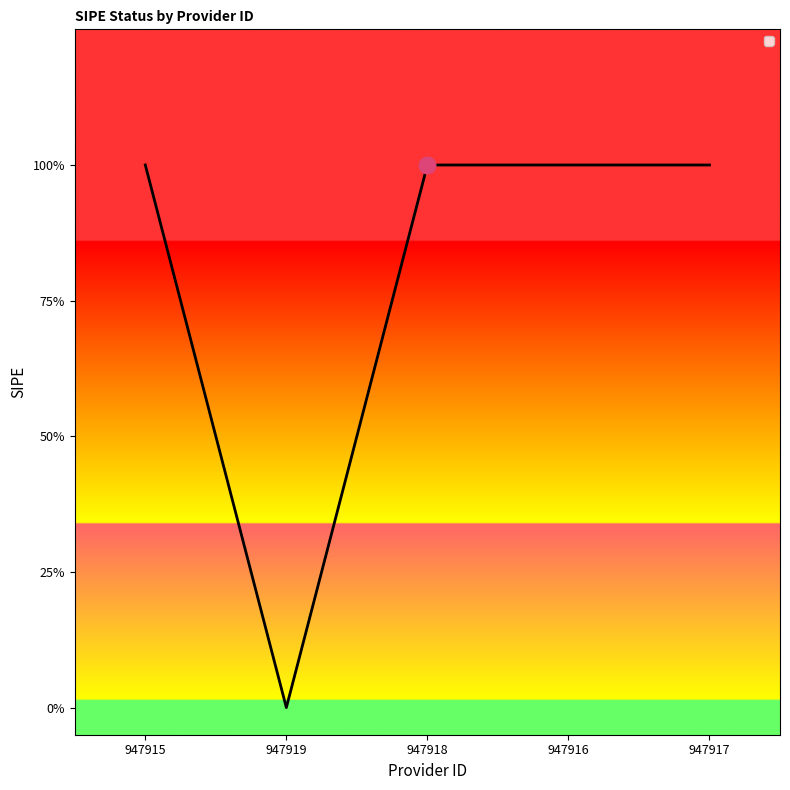

Is this an area chart (filled region under the line)?

Yes